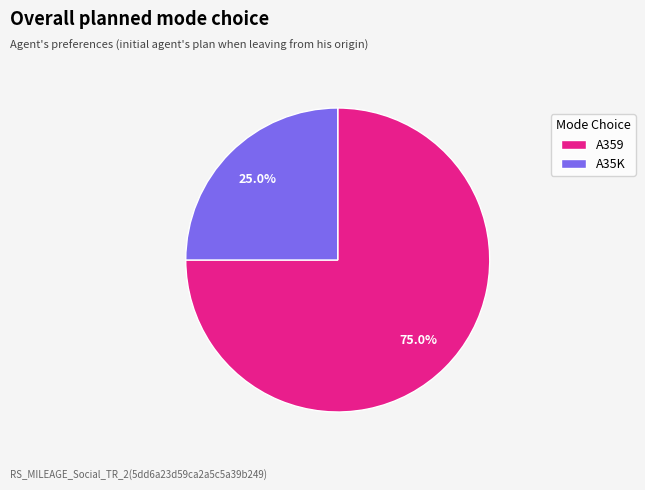

What percentage do A359 and A35K together represent?

100.0%